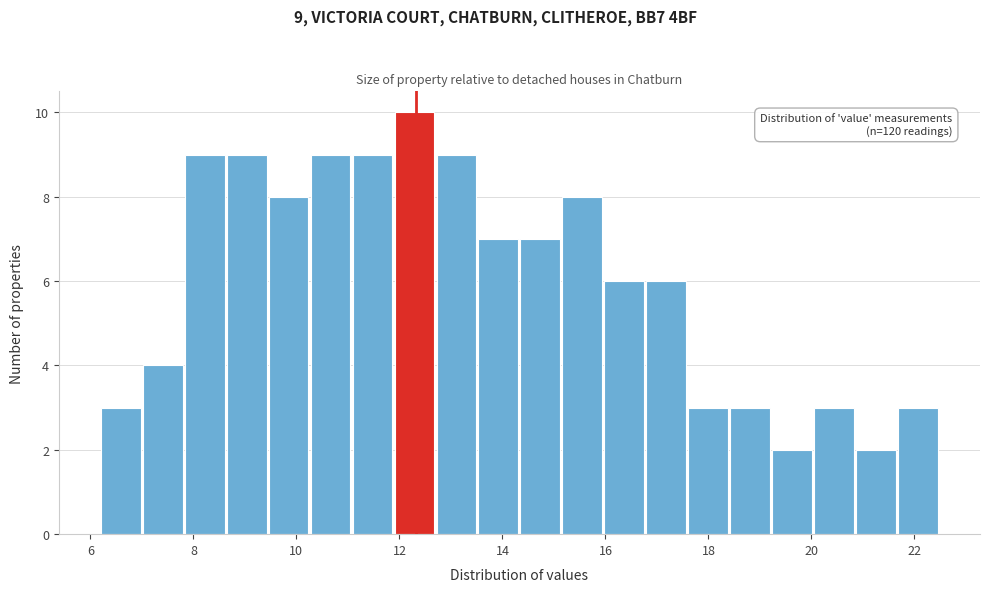

Which range on the x-axis has the tallest bar?

12.0 to 12.8